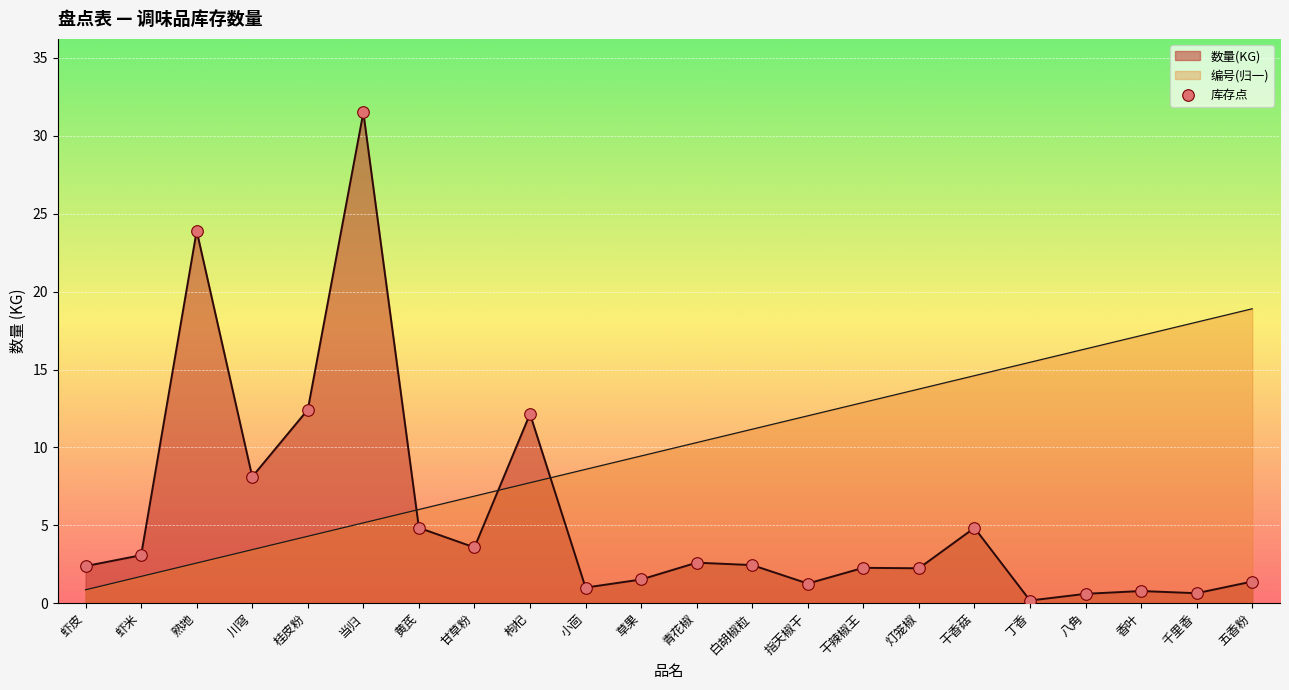

What is the change in value from 草果 to 干香菇?

+3.3